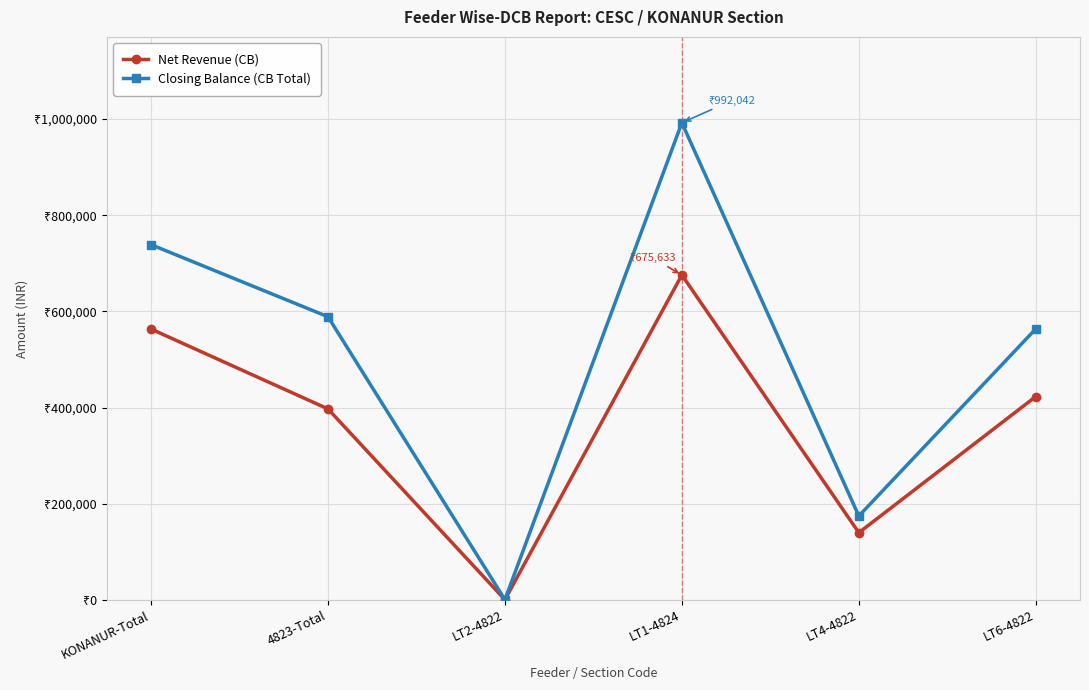

What are all the series names shown in the legend?

Net Revenue (CB), Closing Balance (CB Total)